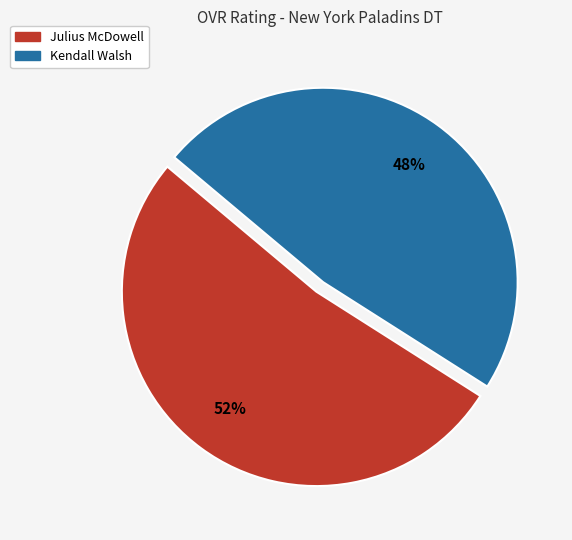

Which category accounts for the majority?

Julius McDowell